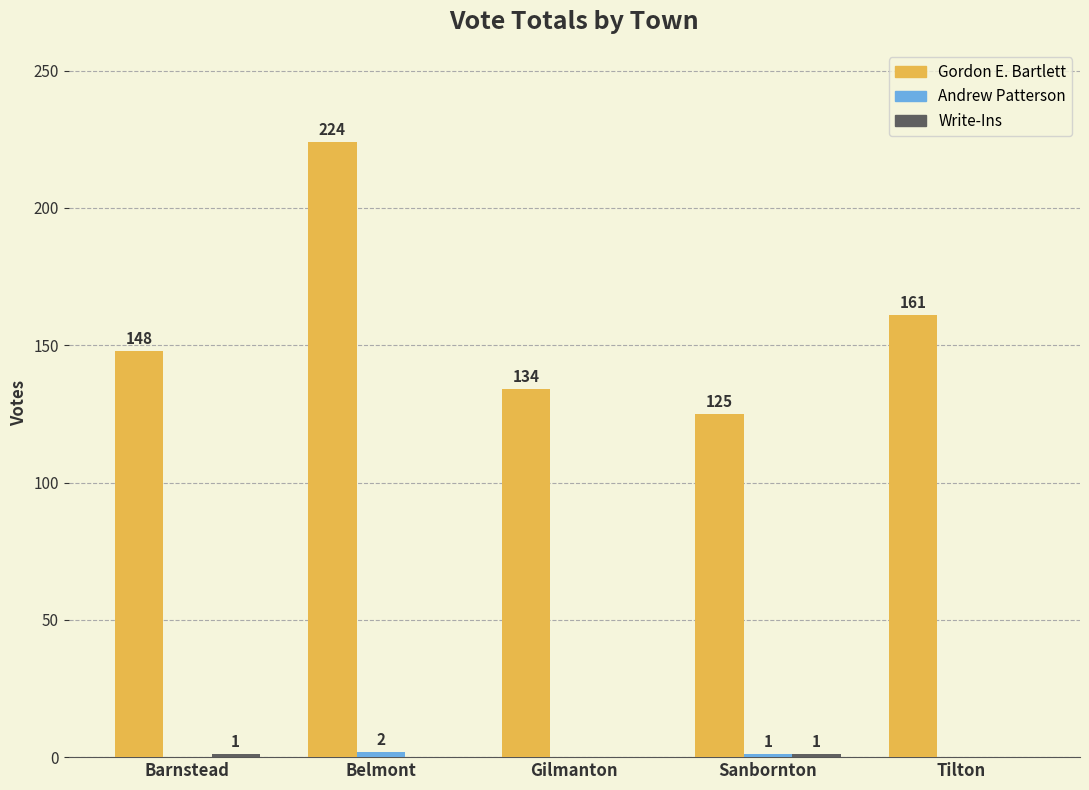

At which category is the sum across all series the highest?

Belmont